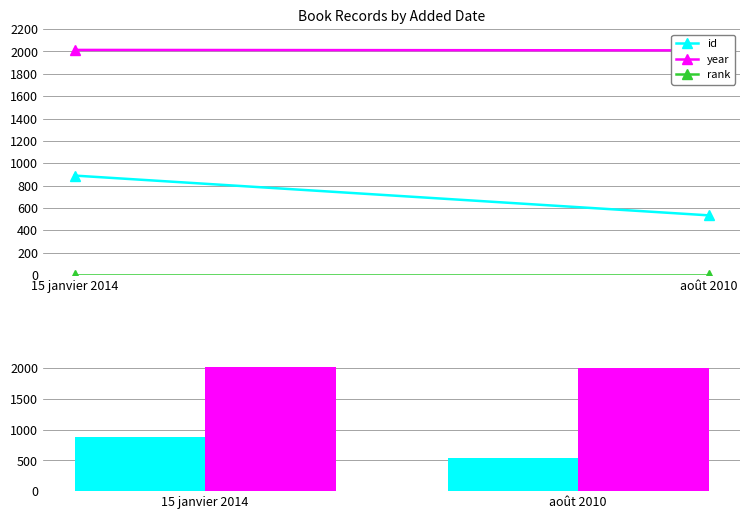

At which category is the sum across all series the highest?

15 janvier 2014